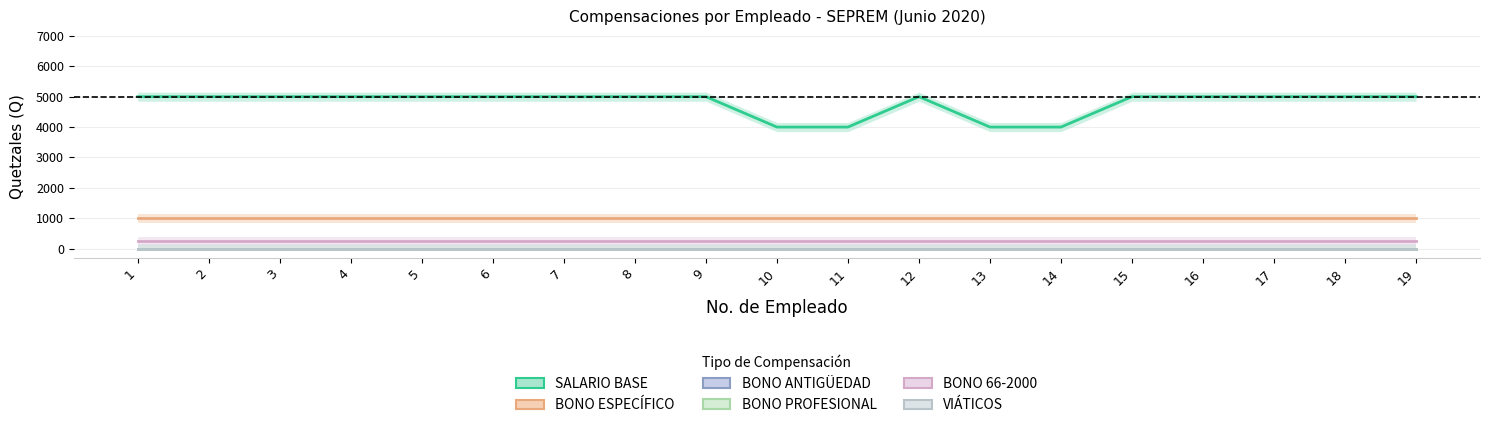

True or false: BONO ESPECÍFICO and BONO PROFESIONAL intersect in this chart.

False